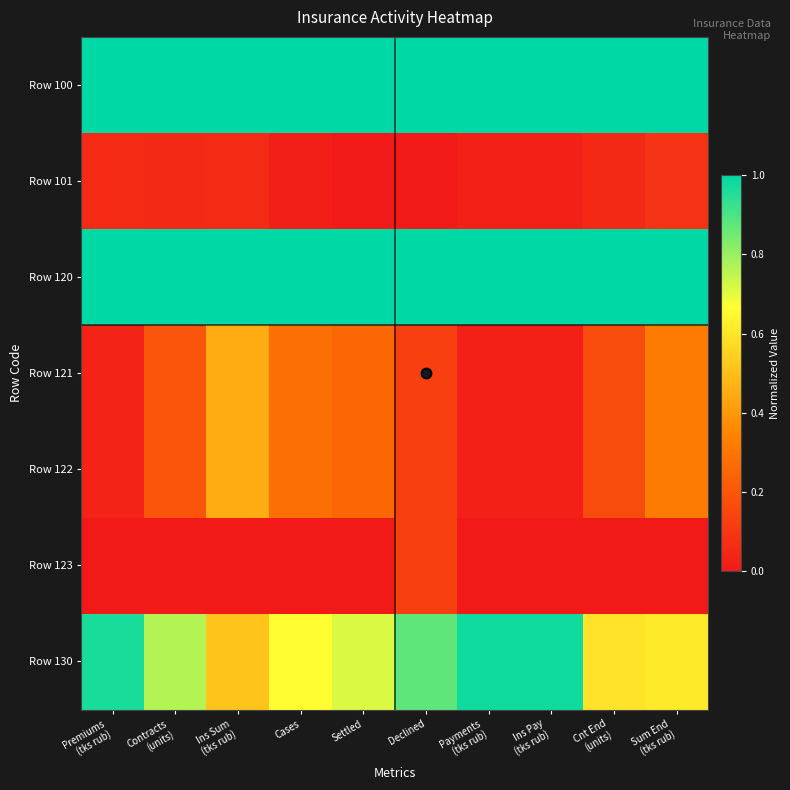

Reading left to right, what are all the values shown in this chart?

Row 100: Premiums
(tks rub)=1.0	Contracts
(units)=1.0	Ins Sum
(tks rub)=1.0	Cases=1.0	Settled=1.0	Declined=1.0	Payments
(tks rub)=1.0	Ins Pay
(tks rub)=1.0	Cnt End
(units)=1.0	Sum End
(tks rub)=1.0
Row 101: Premiums
(tks rub)=0.1	Contracts
(units)=0.1	Ins Sum
(tks rub)=0.1	Cases=0.0	Settled=0.0	Declined=0.0	Payments
(tks rub)=0.0	Ins Pay
(tks rub)=0.0	Cnt End
(units)=0.1	Sum End
(tks rub)=0.1
Row 120: Premiums
(tks rub)=1.0	Contracts
(units)=1.0	Ins Sum
(tks rub)=1.0	Cases=1.0	Settled=1.0	Declined=1.0	Payments
(tks rub)=1.0	Ins Pay
(tks rub)=1.0	Cnt End
(units)=1.0	Sum End
(tks rub)=1.0
Row 121: Premiums
(tks rub)=0.0	Contracts
(units)=0.2	Ins Sum
(tks rub)=0.5	Cases=0.3	Settled=0.3	Declined=0.1	Payments
(tks rub)=0.0	Ins Pay
(tks rub)=0.0	Cnt End
(units)=0.2	Sum End
(tks rub)=0.3
Row 122: Premiums
(tks rub)=0.0	Contracts
(units)=0.2	Ins Sum
(tks rub)=0.5	Cases=0.3	Settled=0.3	Declined=0.1	Payments
(tks rub)=0.0	Ins Pay
(tks rub)=0.0	Cnt End
(units)=0.2	Sum End
(tks rub)=0.3
Row 123: Premiums
(tks rub)=0.0	Contracts
(units)=0.0	Ins Sum
(tks rub)=0.0	Cases=0.0	Settled=0.0	Declined=0.1	Payments
(tks rub)=0.0	Ins Pay
(tks rub)=0.0	Cnt End
(units)=0.0	Sum End
(tks rub)=0.0
Row 130: Premiums
(tks rub)=1.0	Contracts
(units)=0.8	Ins Sum
(tks rub)=0.5	Cases=0.7	Settled=0.7	Declined=0.9	Payments
(tks rub)=1.0	Ins Pay
(tks rub)=1.0	Cnt End
(units)=0.6	Sum End
(tks rub)=0.6